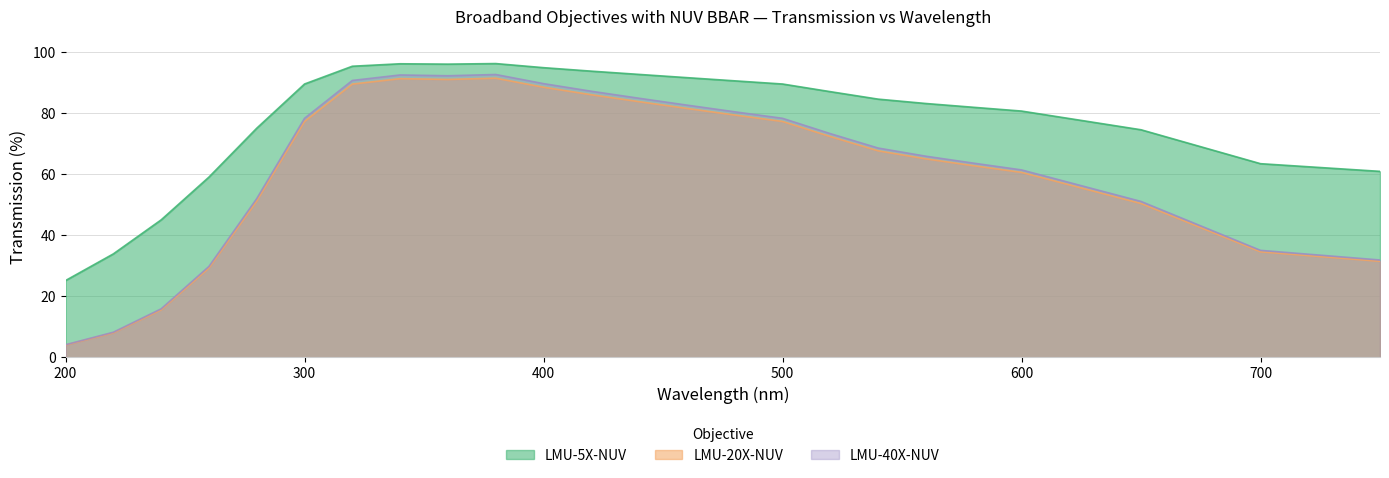

What is the minimum value shown in the chart?

4.0